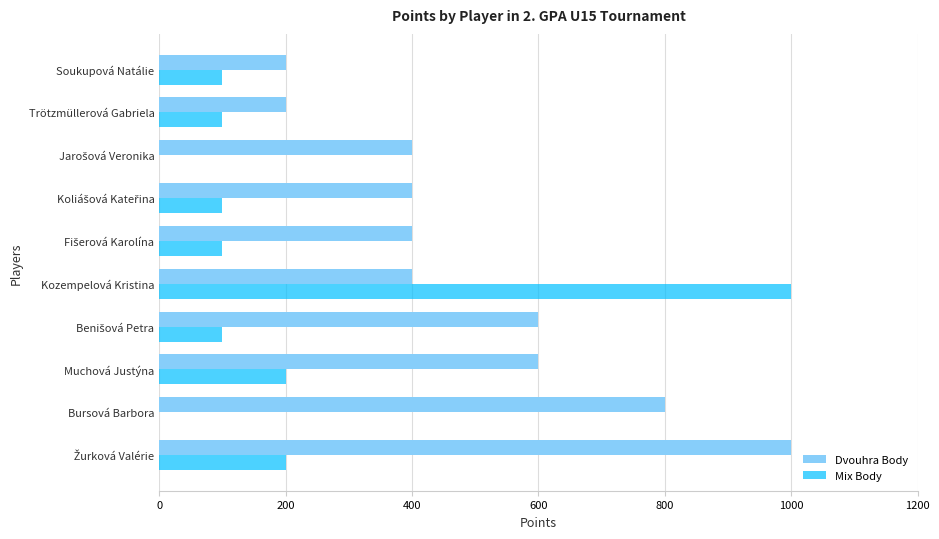

Is it true that Dvouhra Body equals 43 at Soukupová Natálie?

False